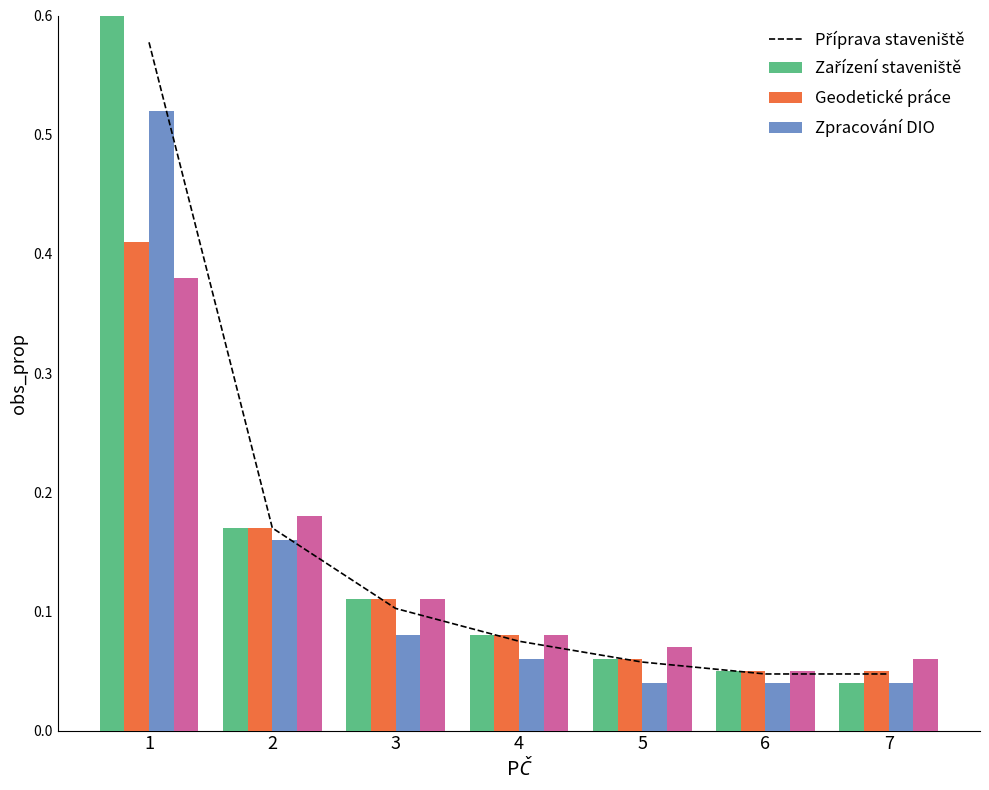

How many bars are there in each group?

4